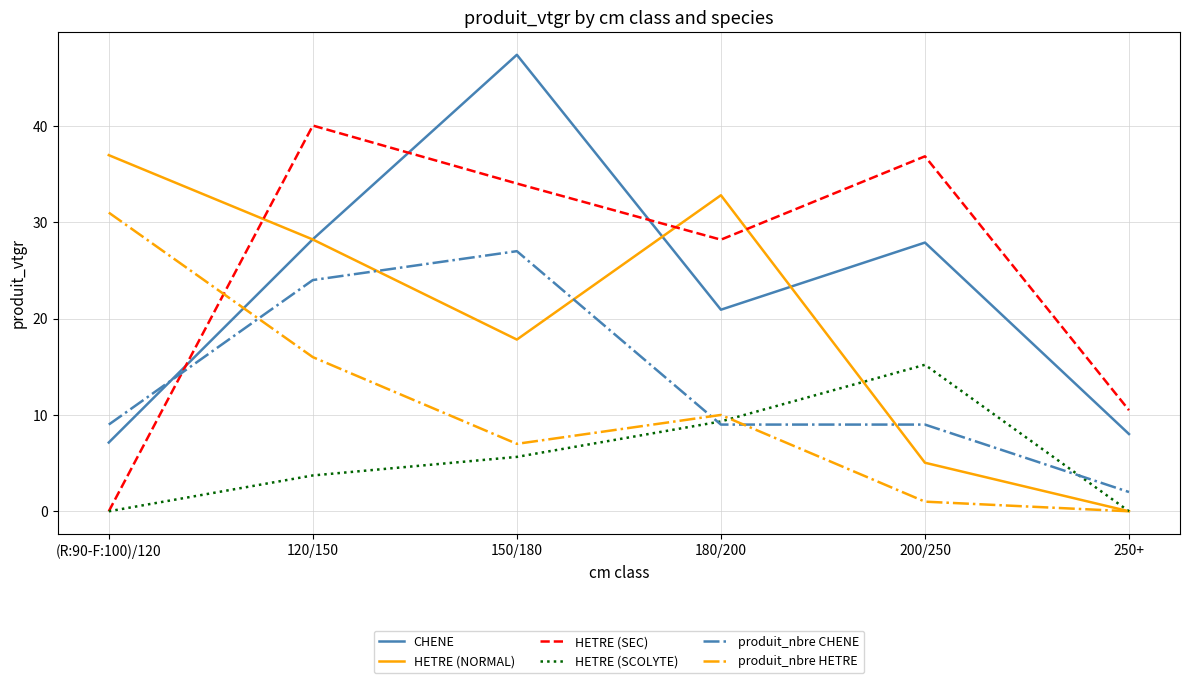

Where does the CHENE series first go above 27?

120/150